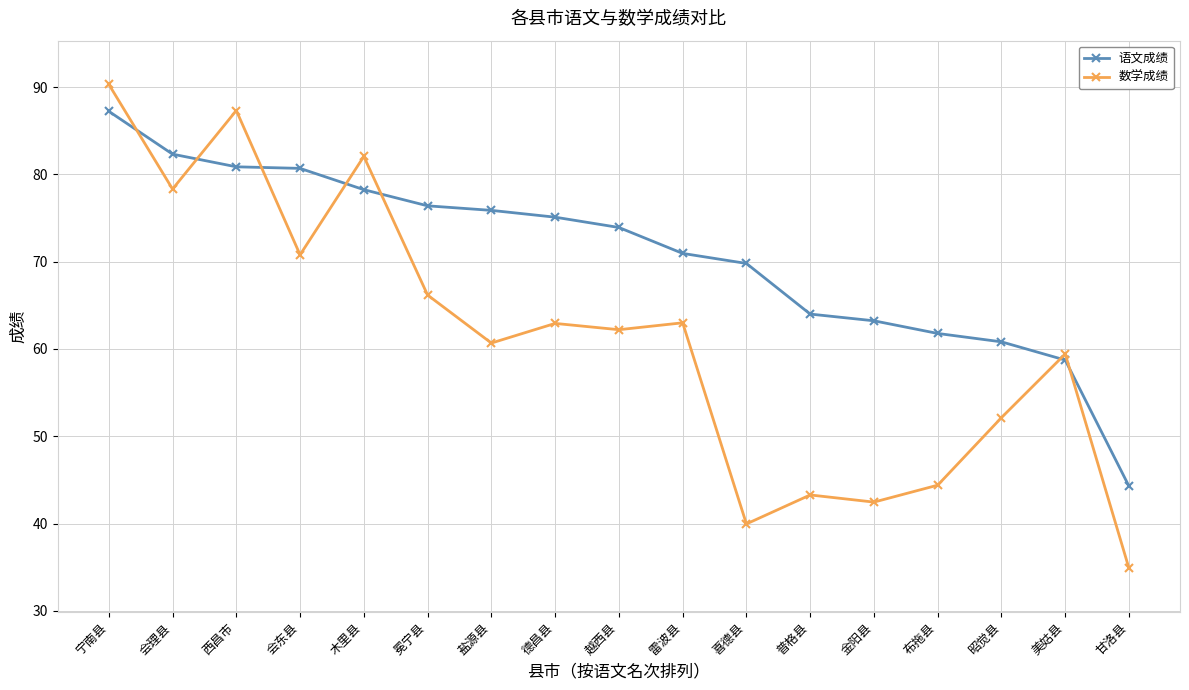

Which category has the highest value in the 数学成绩 series?

宁南县